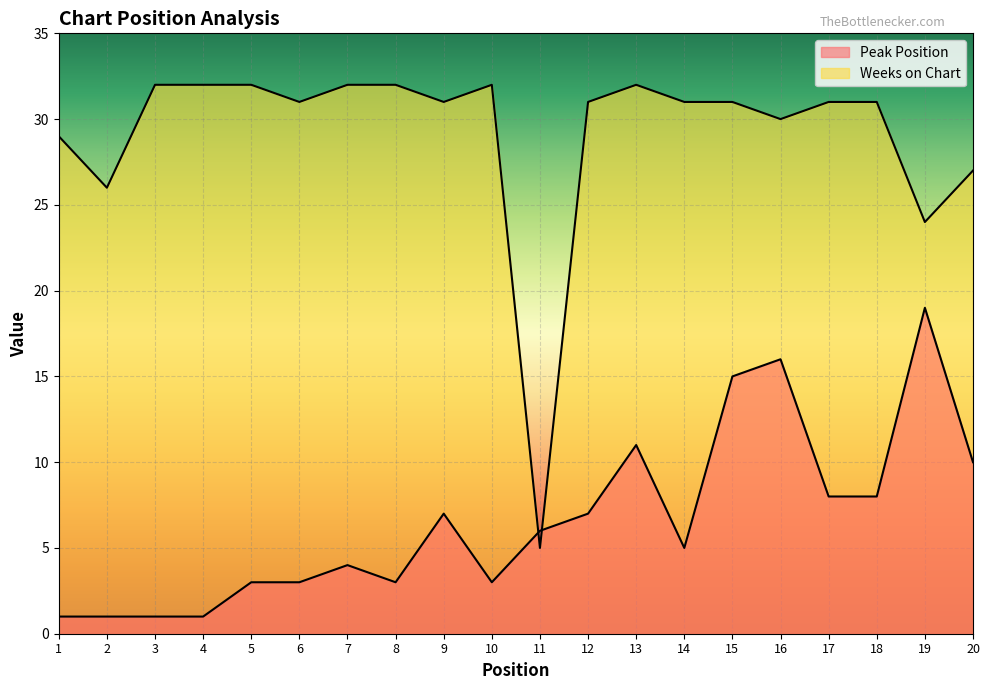

Which series changed the most between 1 and 15?

Peak Position